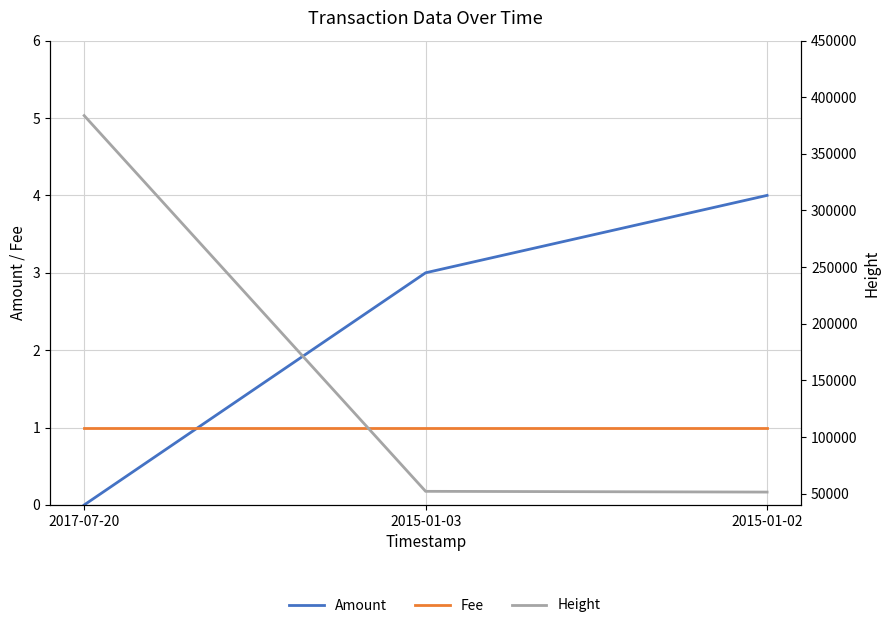

Which series has the largest range (max minus min)?

Height